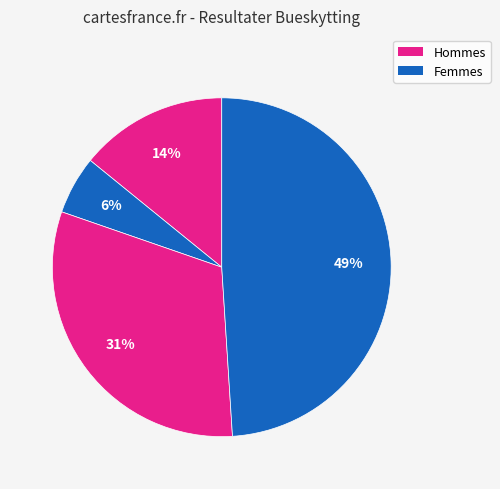

How many segments does this pie chart have?

4